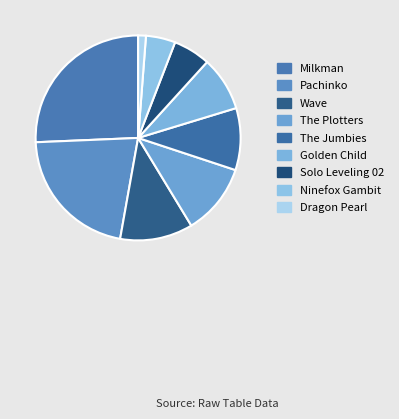

How many segments does this pie chart have?

9